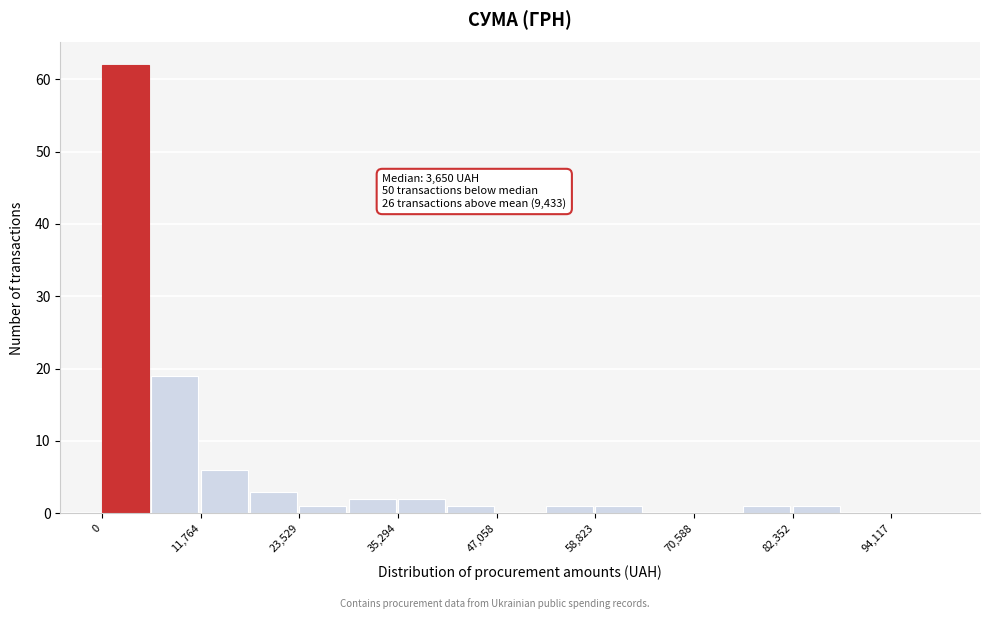

Around what value on the x-axis is the tallest bar? Give the approximate position of its centre, as read against the axis.

2000